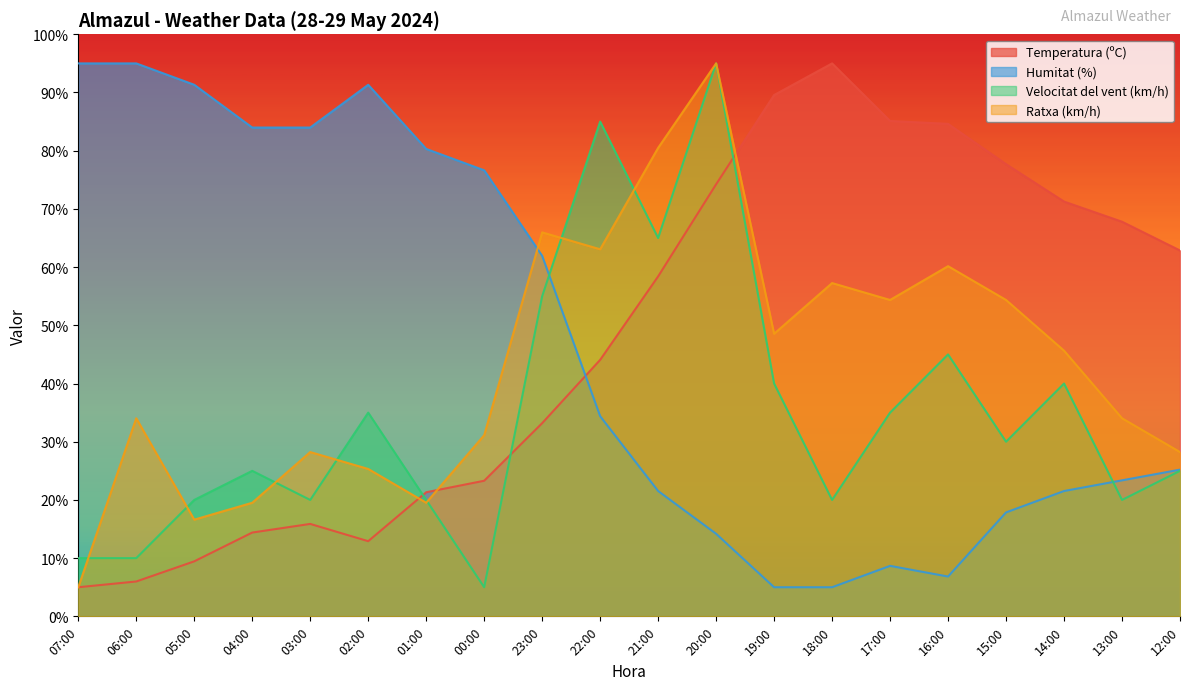

Reading left to right, list all the values displayed in this chart.

Temperatura (ºC): 5.0	6.0	9.5	14.4	15.9	12.9	21.3	23.3	33.2	44.1	58.4	74.2	89.6	95.0	85.1	84.6	77.7	71.3	67.8	62.9
Humitat (%): 95.0	95.0	91.3	84.0	84.0	91.3	80.3	76.6	61.9	34.4	21.5	14.2	5.0	5.0	8.7	6.8	17.9	21.5	23.4	25.2
Velocitat del vent (km/h): 10.0	10.0	20.0	25.0	20.0	35.0	20.0	5.0	55.0	85.0	65.0	95.0	40.0	20.0	35.0	45.0	30.0	40.0	20.0	25.0
Ratxa (km/h): 5.0	34.0	16.6	19.5	28.2	25.3	19.5	31.1	66.0	63.1	80.5	95.0	48.5	57.3	54.4	60.2	54.4	45.6	34.0	28.2